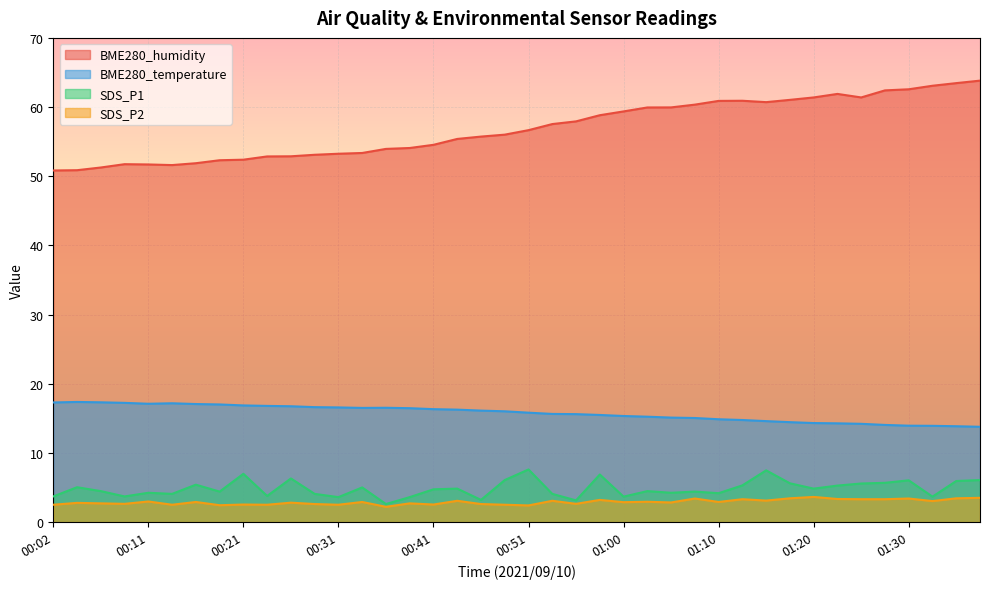

What is the sum of the BME280_temperature values at 01:27 and 00:43?

30.3